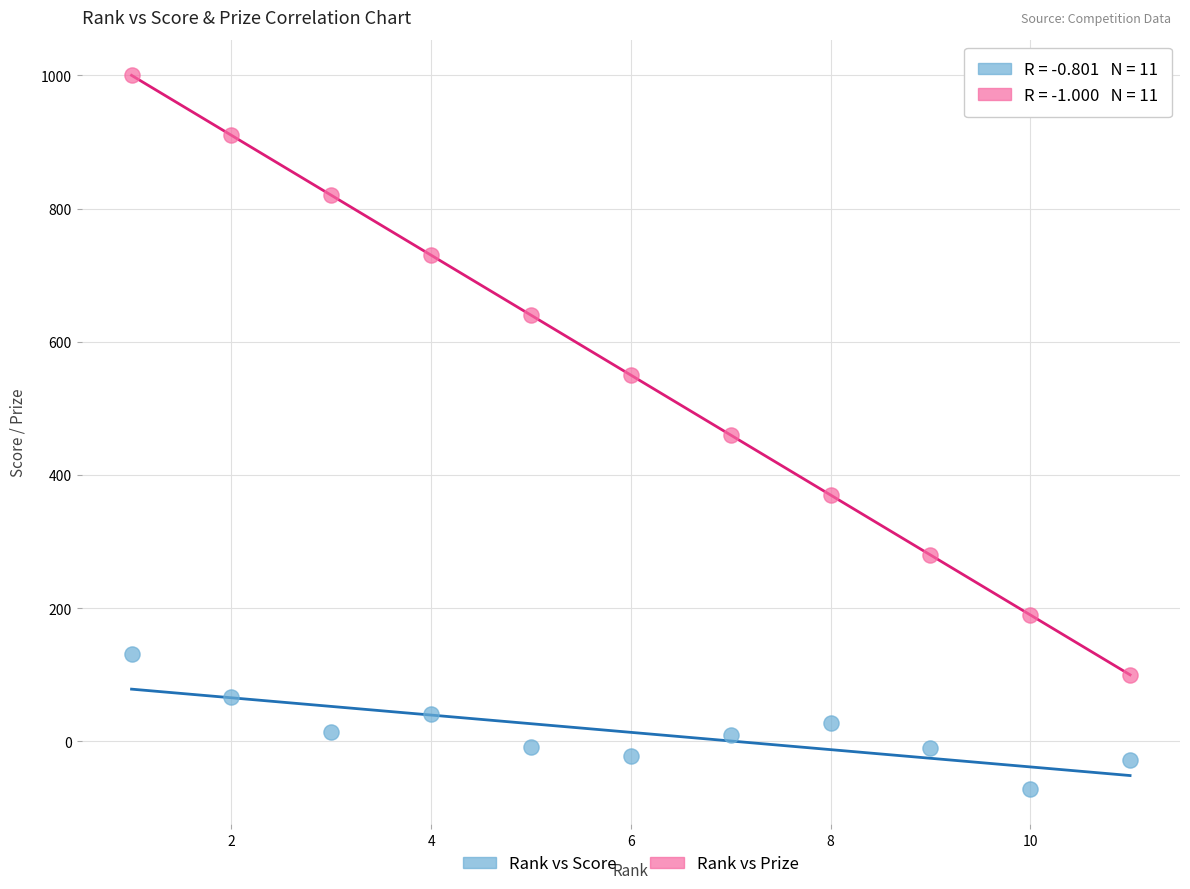

What are all the series names shown in the legend?

Rank vs Score, Rank vs Prize